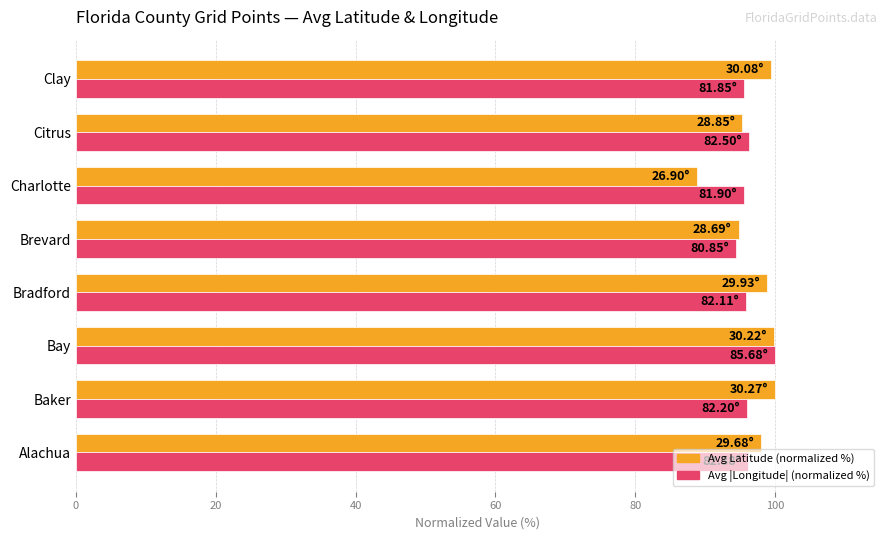

Which category has the lowest value across all series?

Charlotte